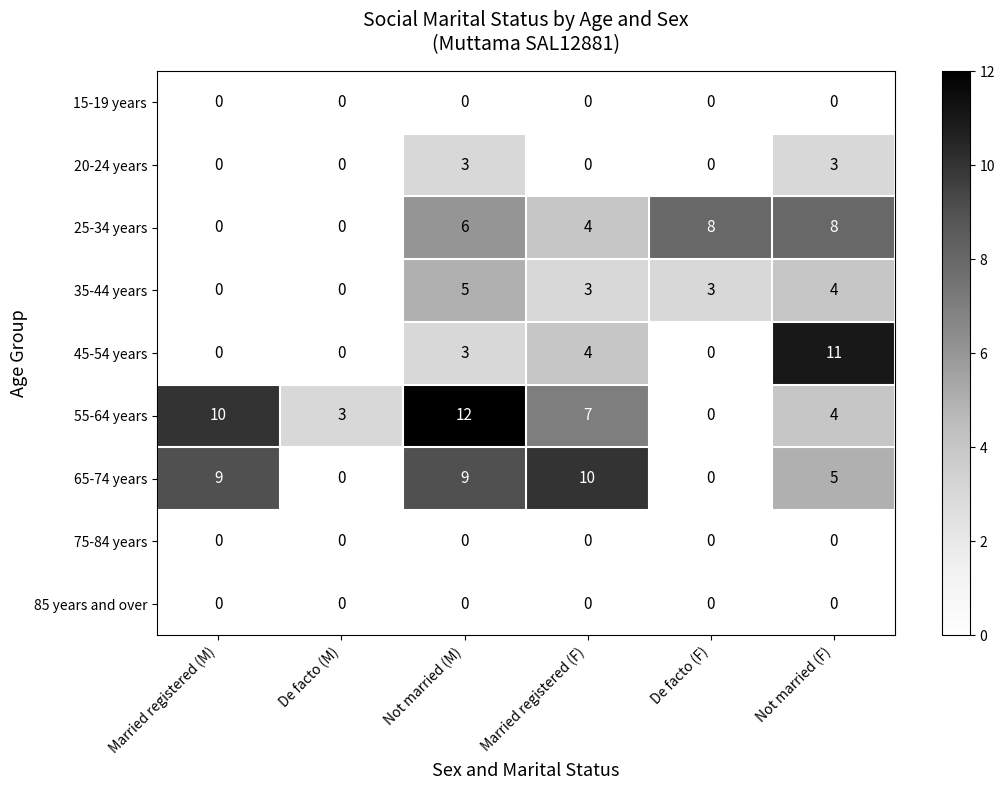

How many values in the 35-44 years series are below 3?

2